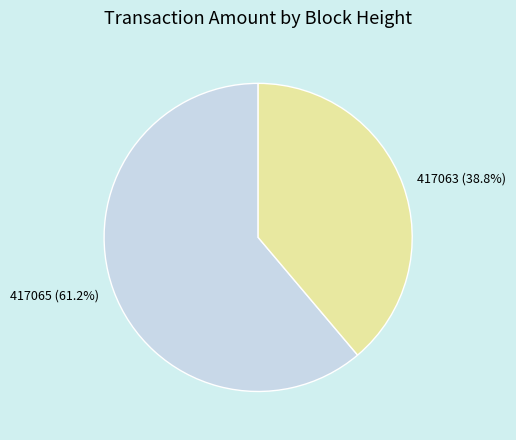

Count the number of slices in the pie.

2